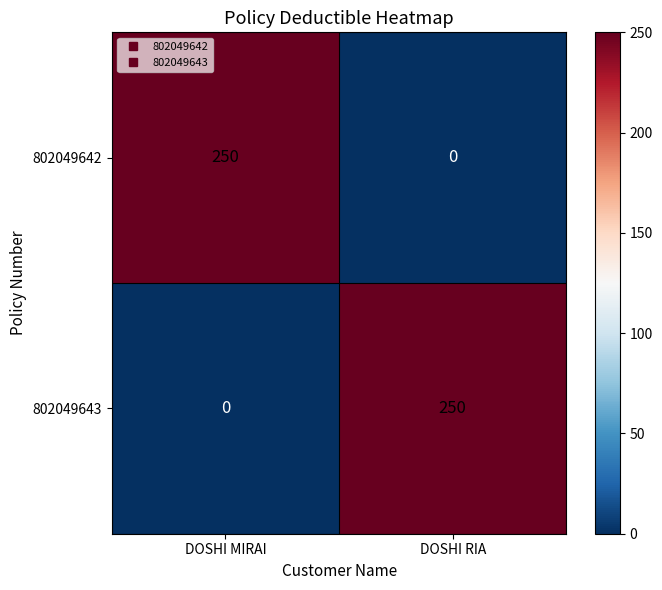

True or false: 802049643 has a value of 94 at DOSHI MIRAI.

False